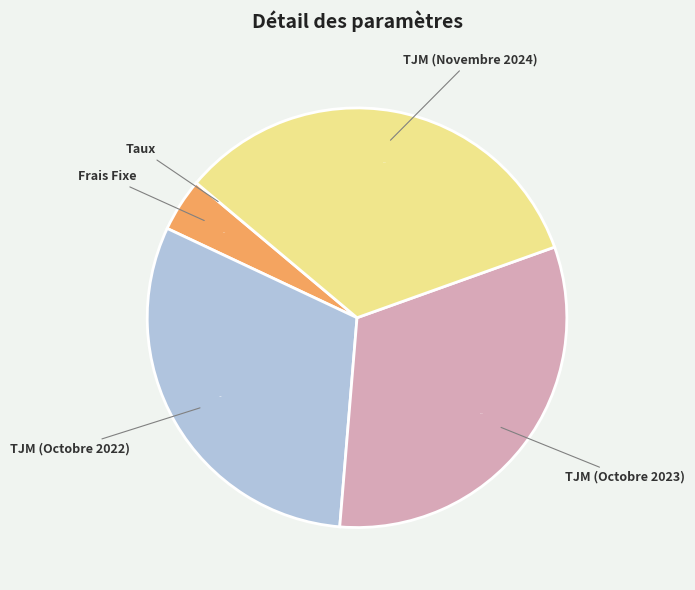

To the nearest percent, what percentage of the pie is TJM (Novembre 2024)?

33%